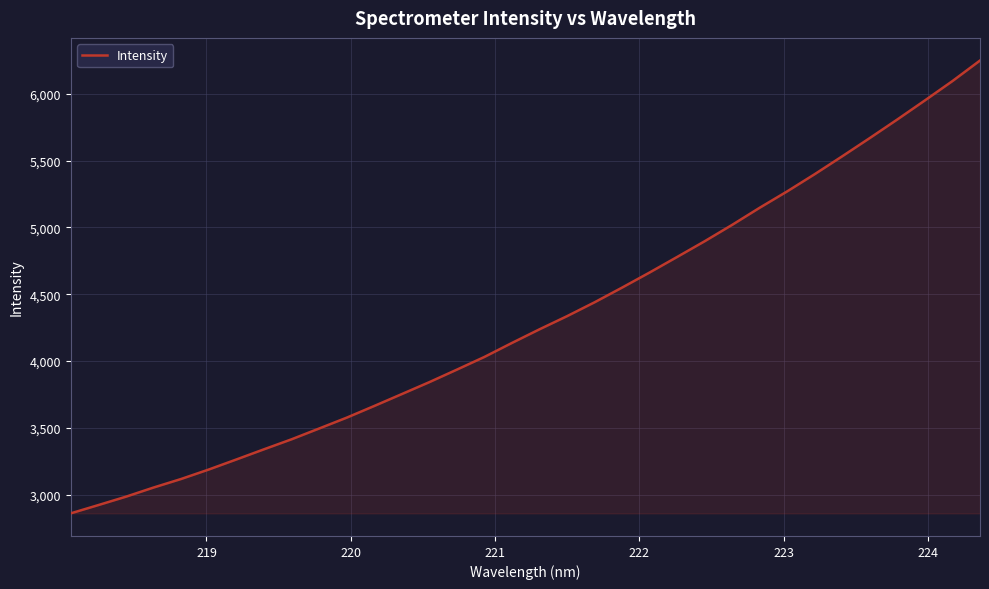

What is the average value?

4312.6